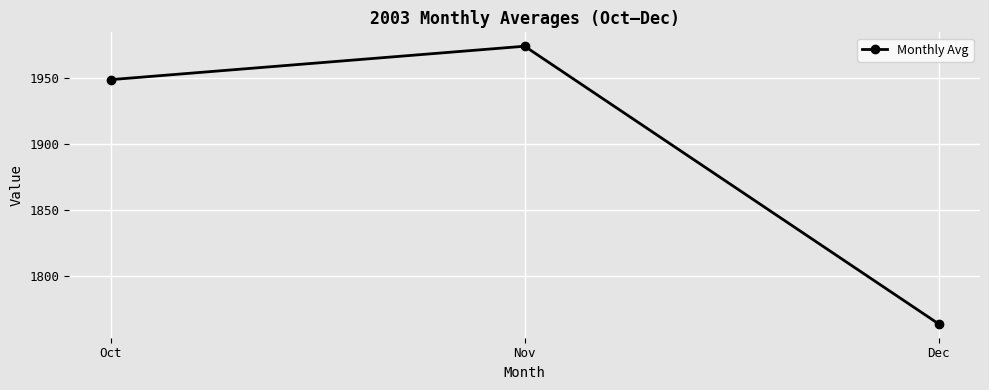

Reading right to left, transcribe all the data shown in this chart.

1764.3	1973.8	1948.6